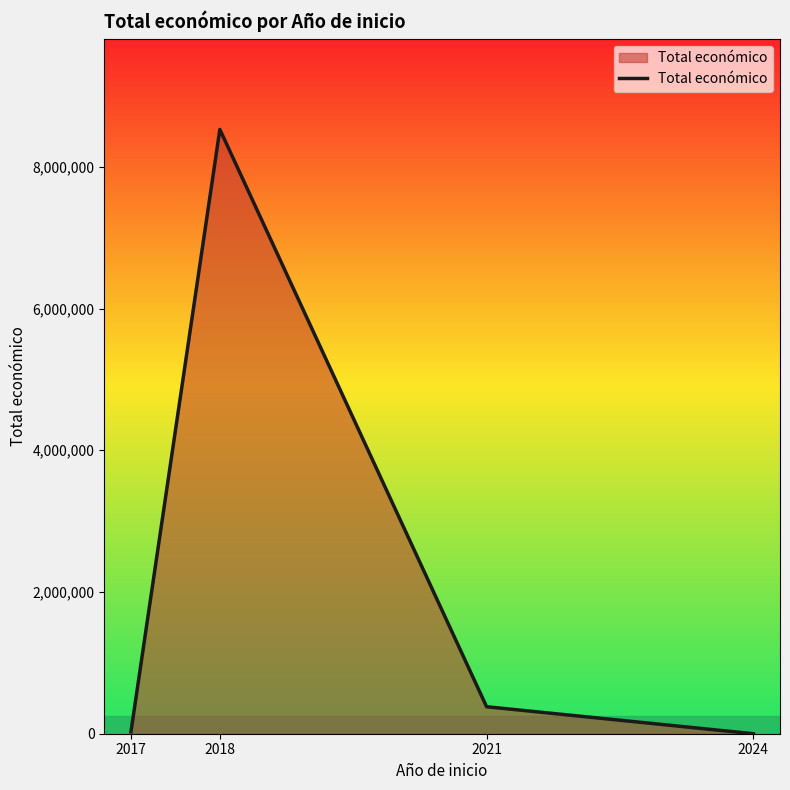

What is the average value?

2233904